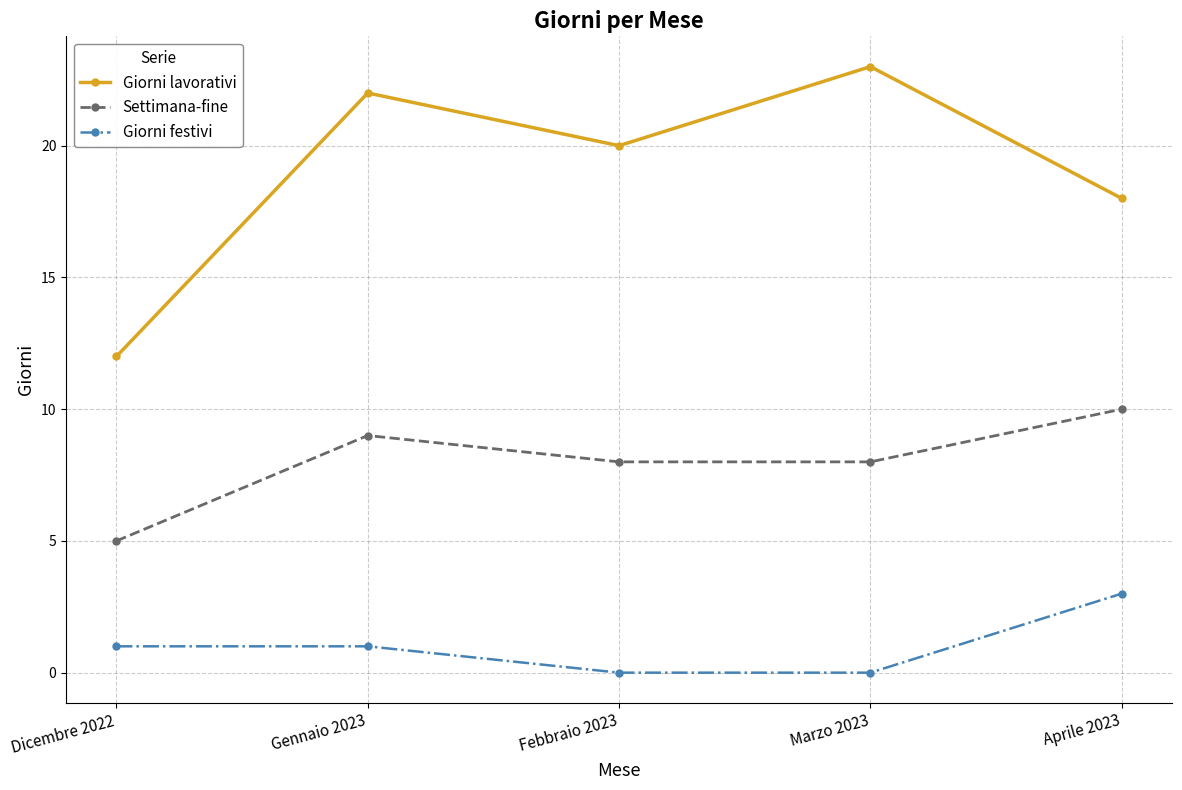

At which category is the sum across all series the highest?

Gennaio 2023